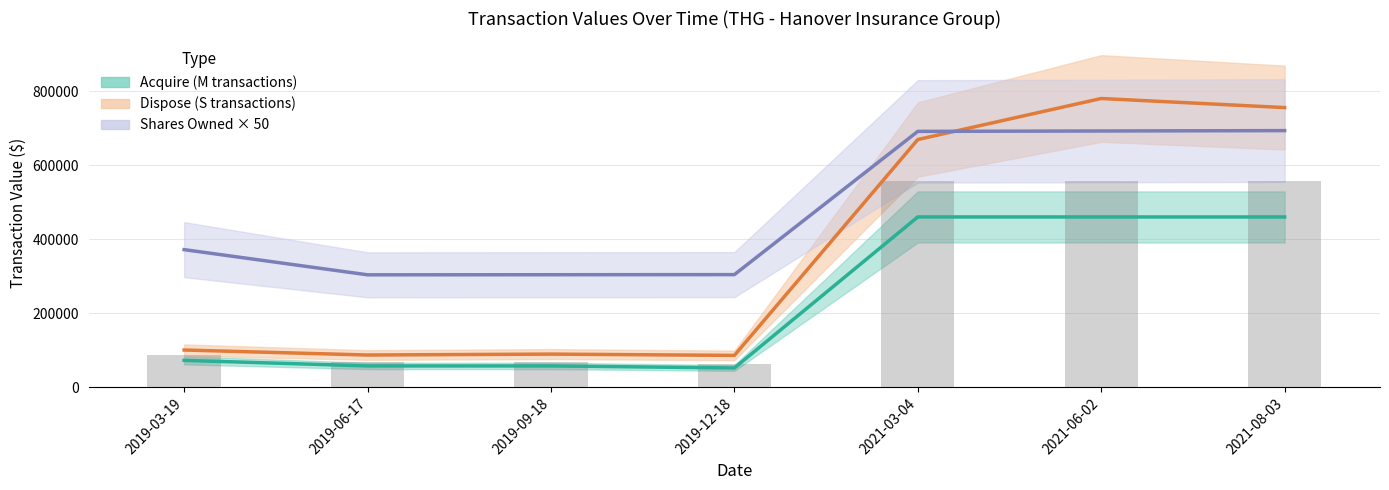

Between 2019-06-17 and 2021-08-03, which is larger?

2021-08-03